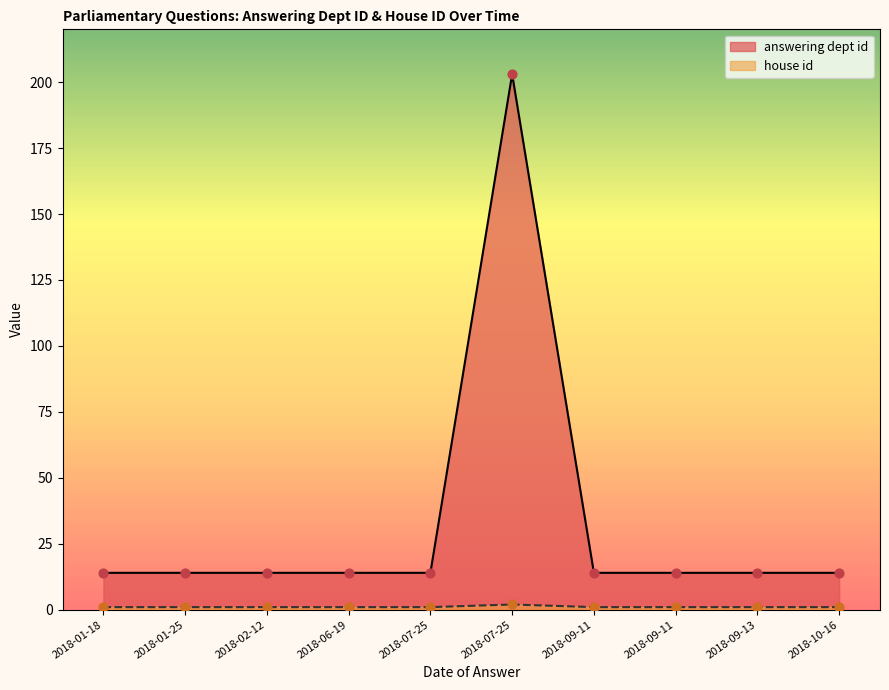

Is the value of house id at 2018-02-12 greater than the value of answering dept id at 2018-07-25?

No